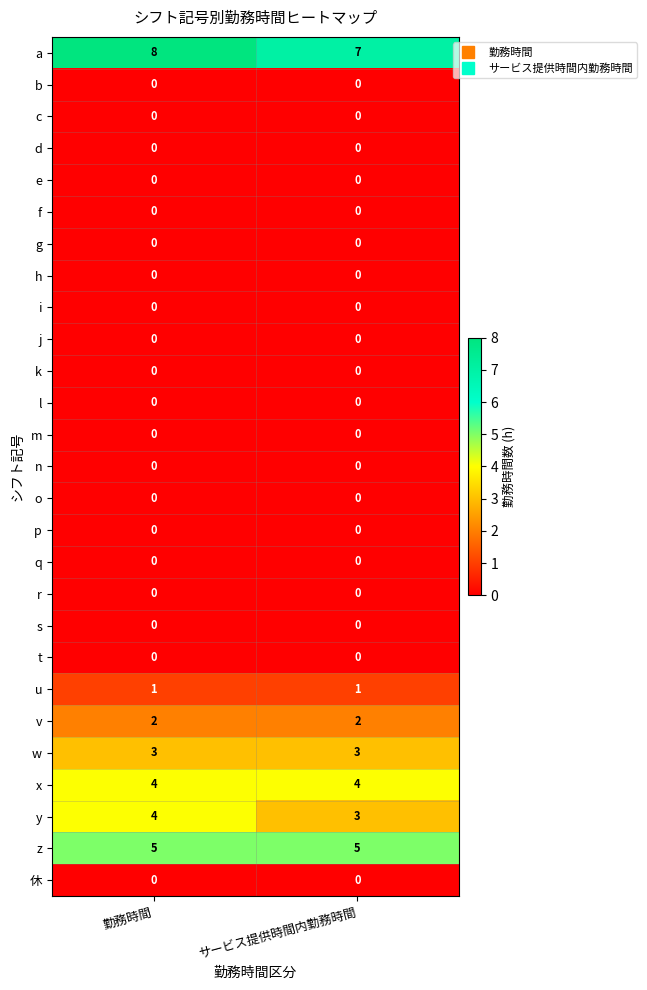

Count the number of categories in the chart.

2